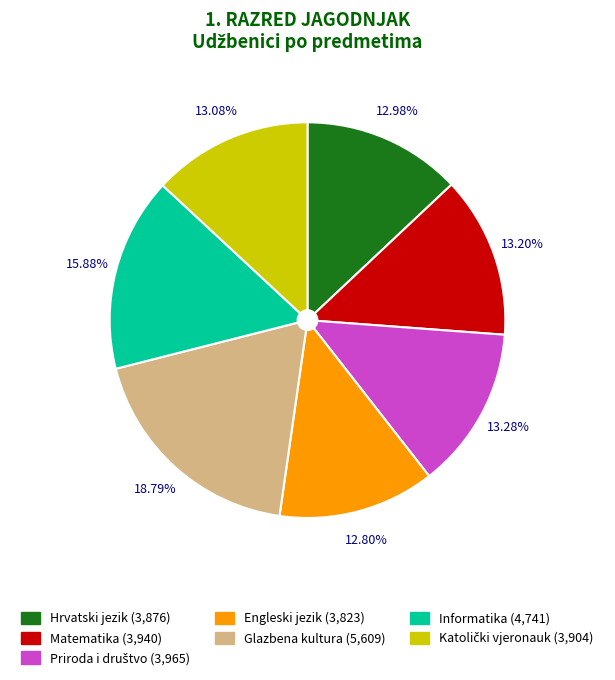

How many segments does this pie chart have?

7